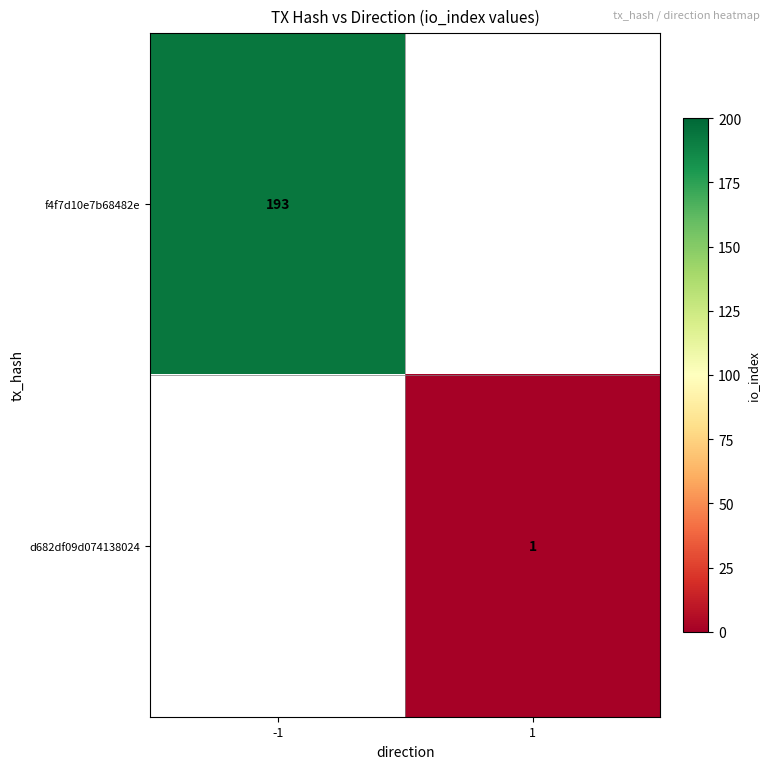

The f4f7d10e7b68482e series shows 69 at -1. True or false?

False